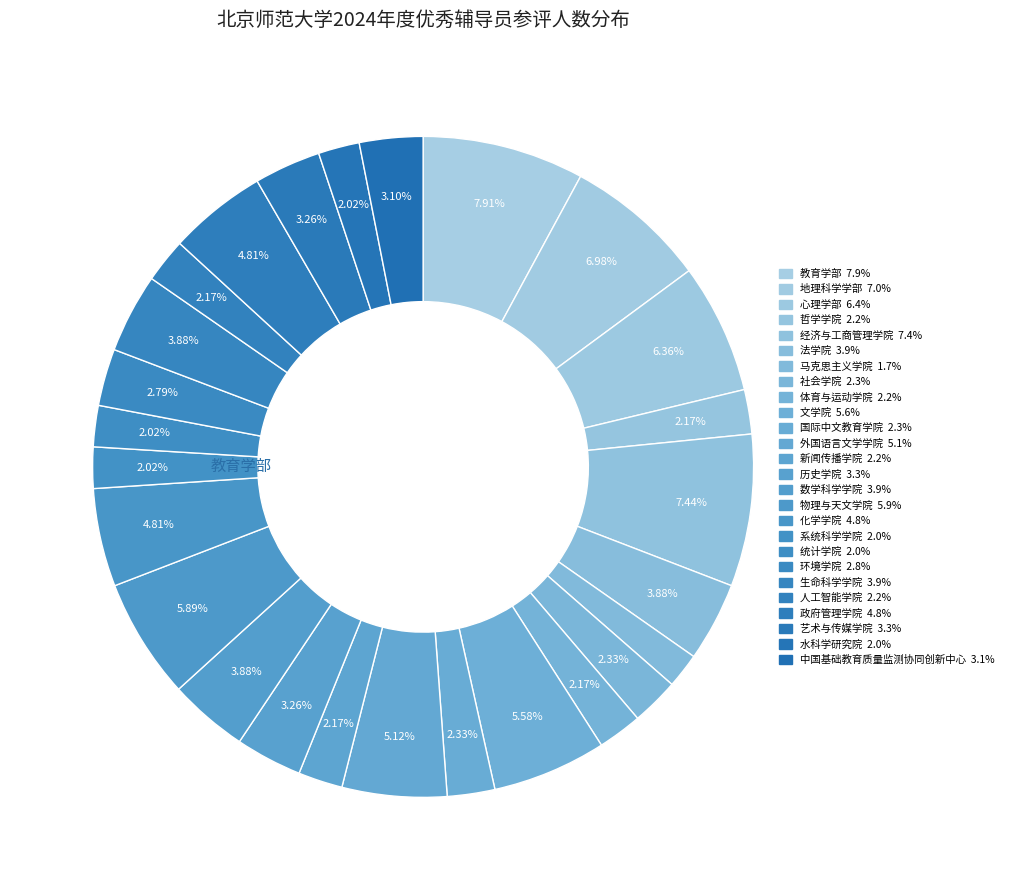

How many slices are in this pie chart?

26